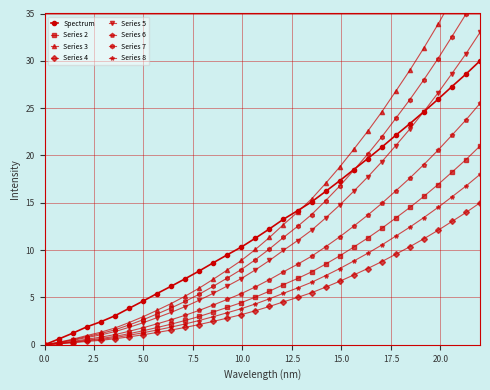

What is the value of the Series 6 point at the 26th from the left?

16.3